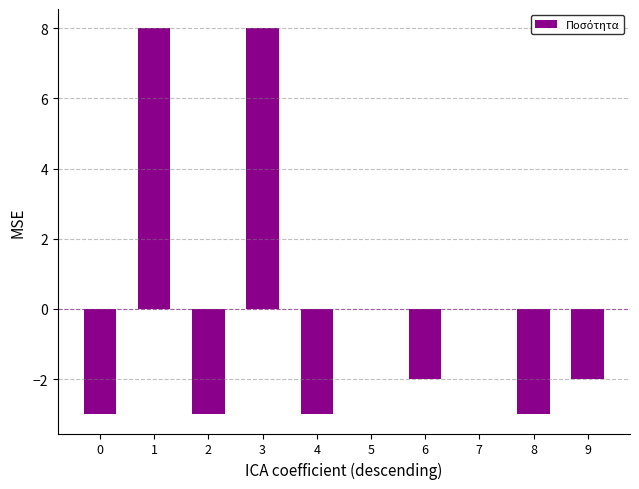

What is the sum of the values at 8 and 2?

-6